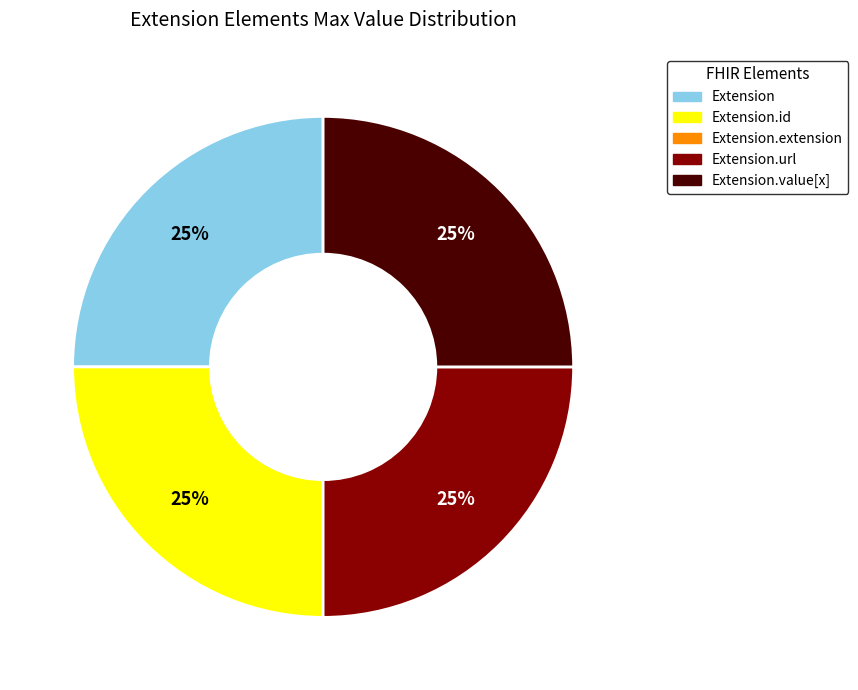

To the nearest percent, what is the average slice percentage?

25%